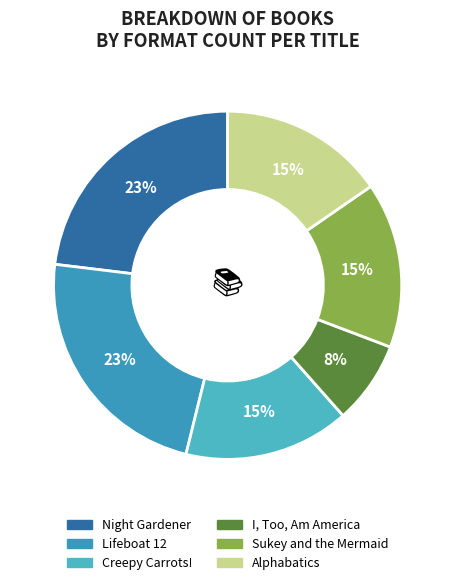

Is there a majority slice in this chart?

No